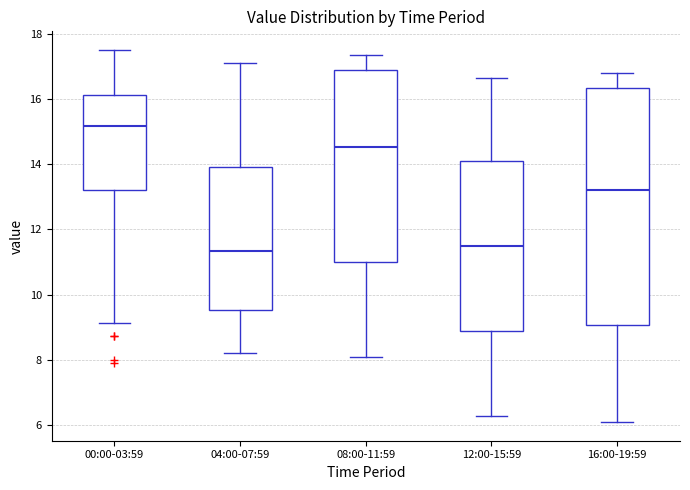

Reading left to right, transcribe this box plot: for each box, give where its median line is, the range the box spans, and where its two whiskers end, as read against the y-axis. The values are not printed on the chart, so give them approximately, as read against the axis.

00:00-03:59: median 15.2, box 13.2 to 16.2, whiskers 9.2 to 17.6
04:00-07:59: median 11.4, box 9.6 to 14.0, whiskers 8.2 to 17.2
08:00-11:59: median 14.6, box 11.0 to 16.8, whiskers 8.2 to 17.4
12:00-15:59: median 11.6, box 9.0 to 14.0, whiskers 6.4 to 16.6
16:00-19:59: median 13.2, box 9.0 to 16.4, whiskers 6.2 to 16.8